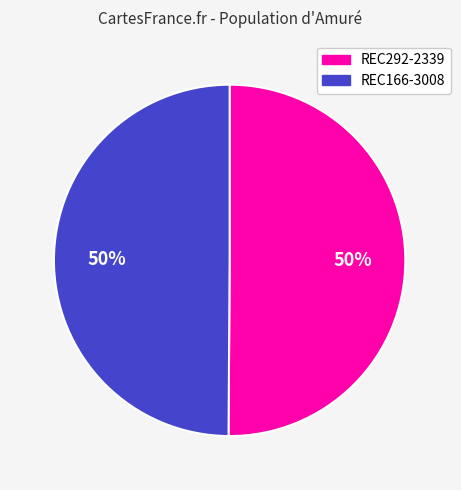

To the nearest percent, what percentage of the pie is REC166-3008?

50%